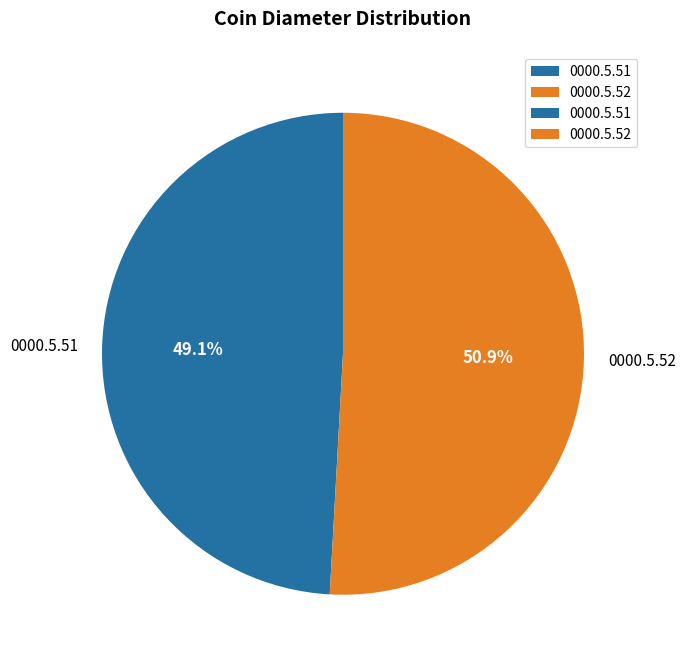

To the nearest percent, what is the difference between the 0000.5.52 and 0000.5.51 slice percentages?

2%